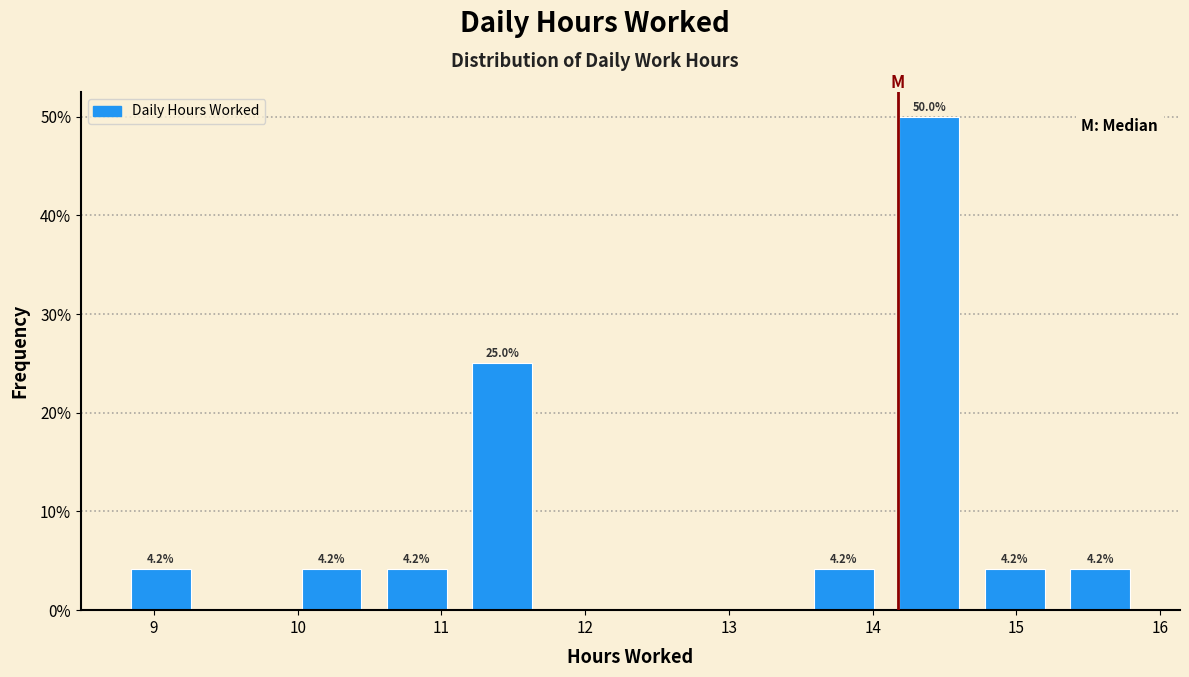

Which range on the x-axis has the tallest bar?

14.1 to 14.7